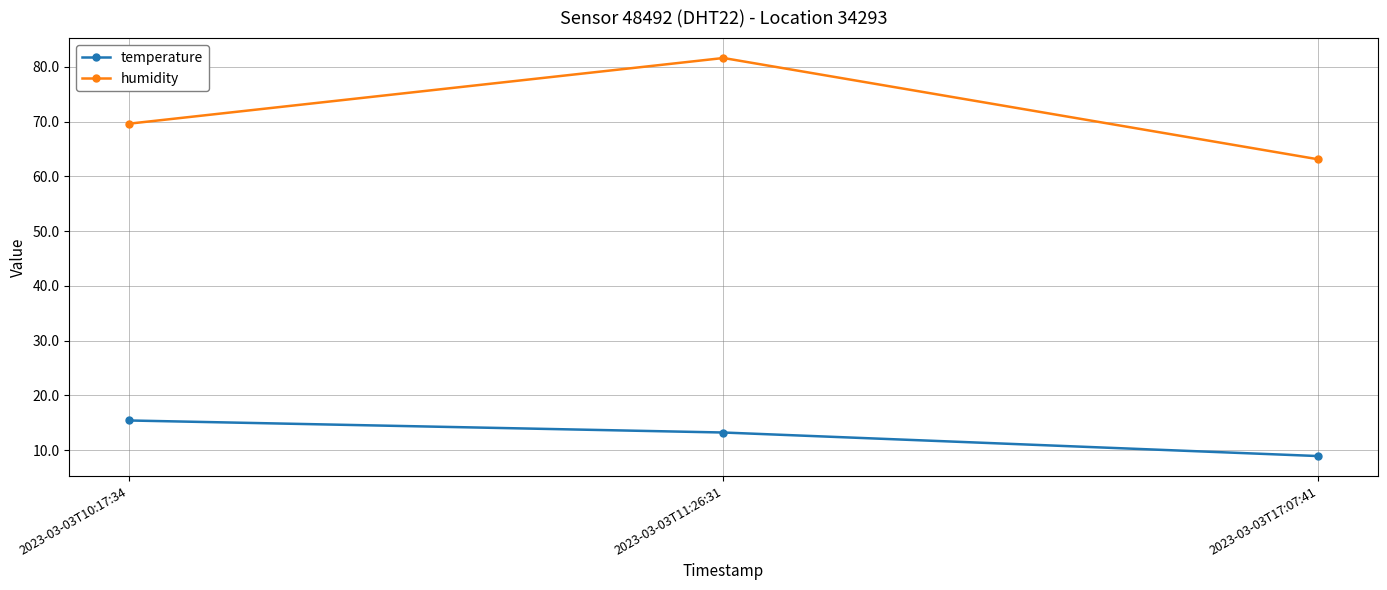

Is this an area chart (filled region under the line)?

No